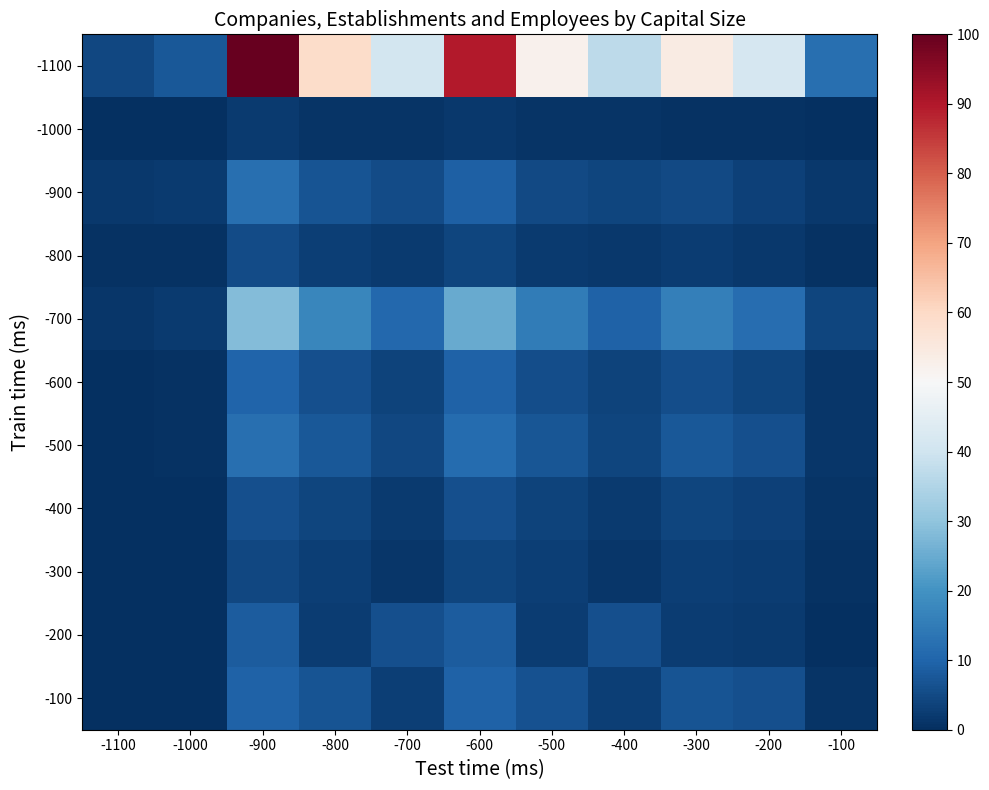

What is the total value across all series at -400?

73.6